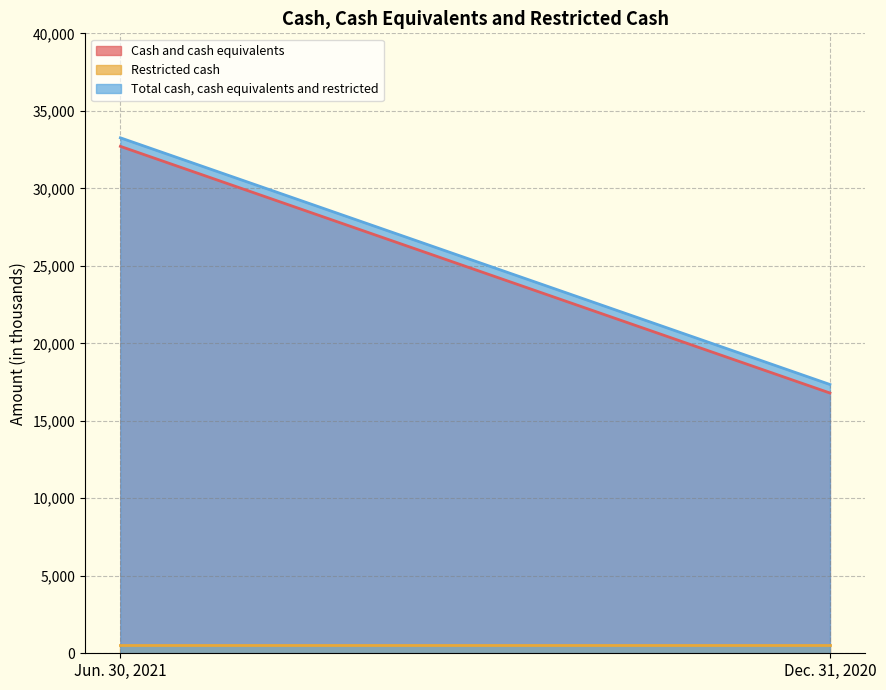

What is the approximate value of Cash and cash equivalents at Dec. 31, 2020, to the nearest 50?

16800